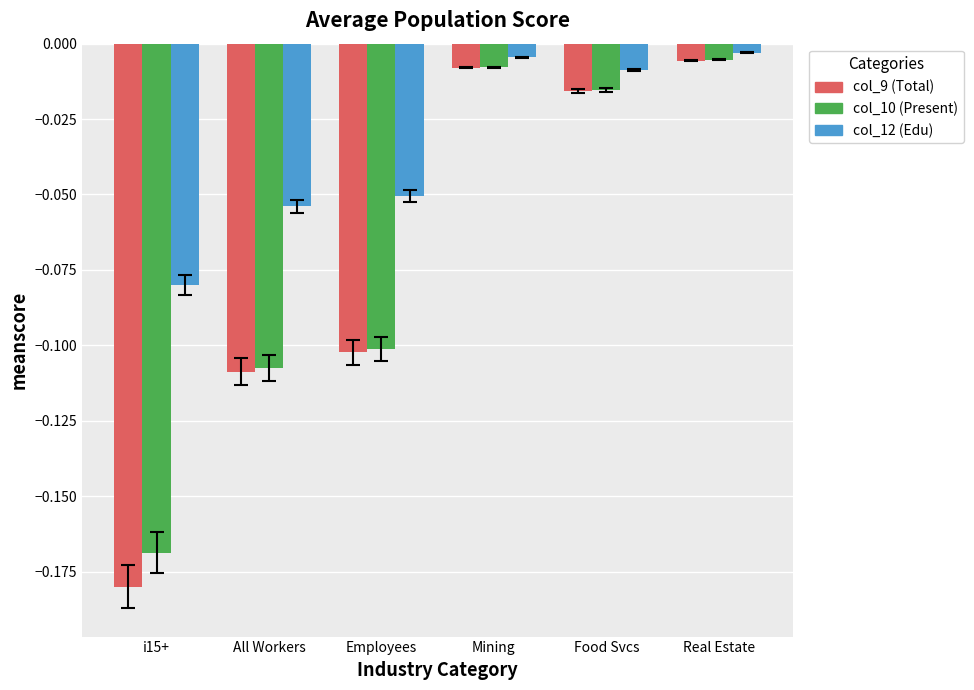

At which label does col_9 (Total) reach its minimum?

i15+